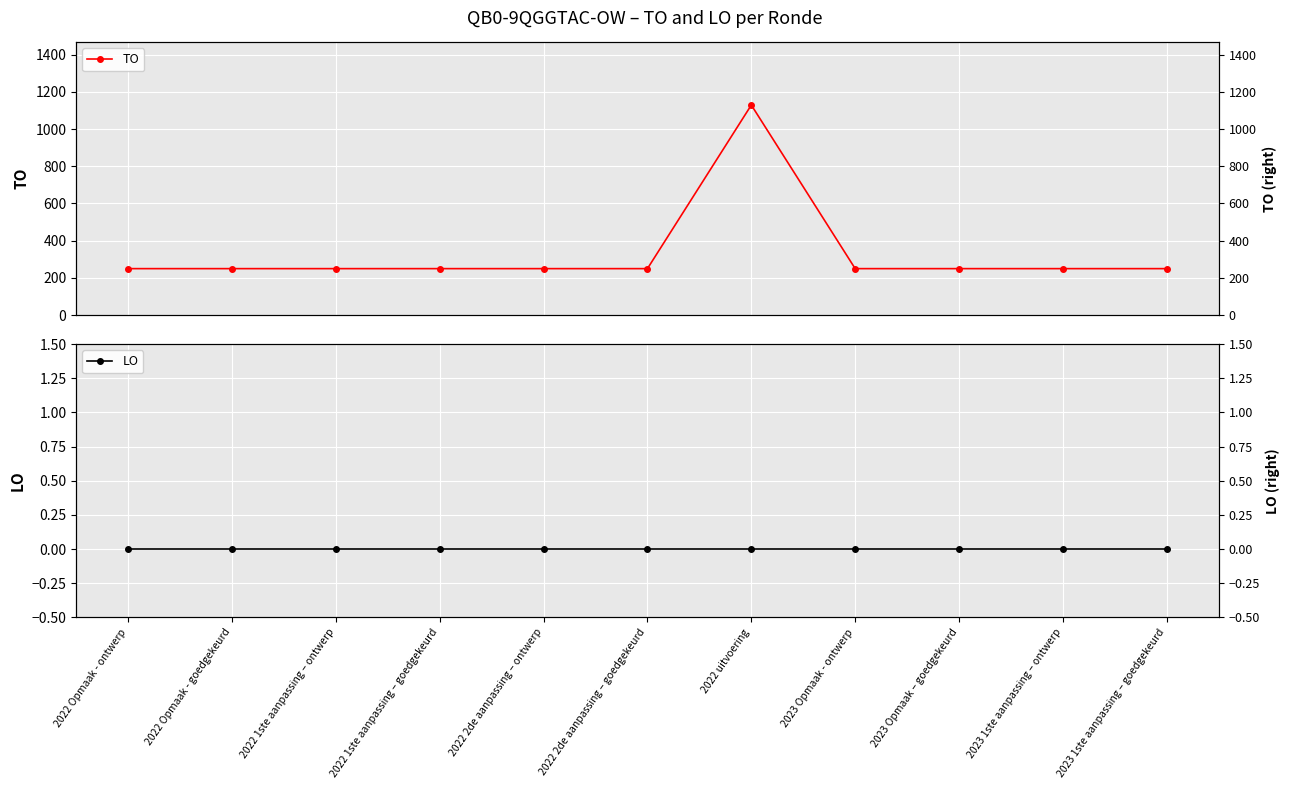

Is it true that TO equals 396 at 2022 Opmaak - goedgekeurd?

False